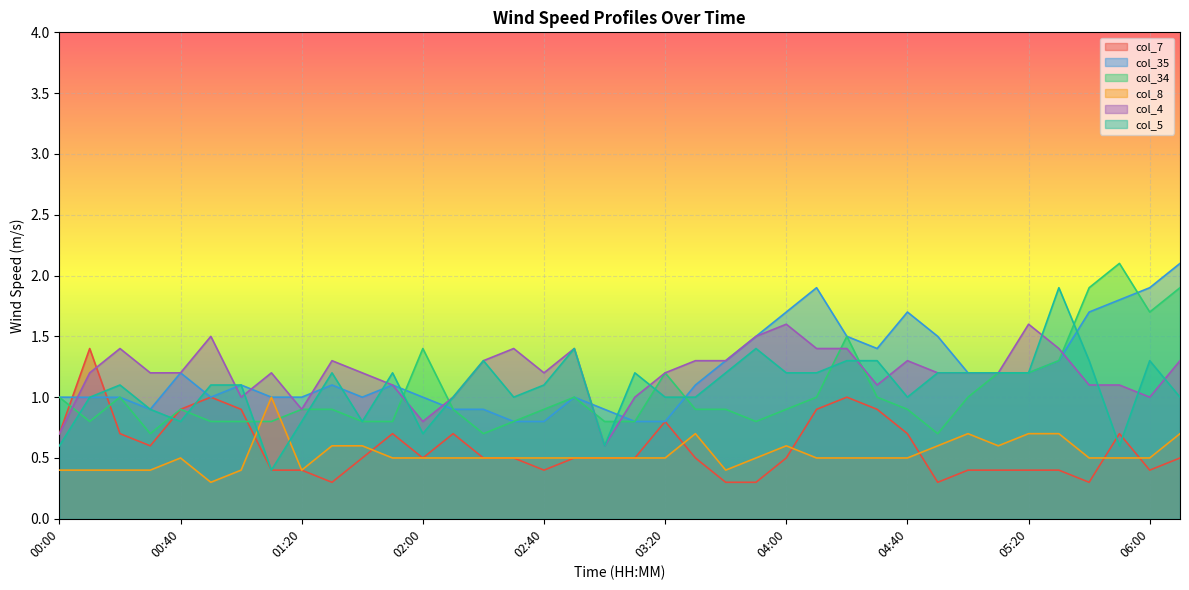

What is the total value across all series at 02:50?

5.8